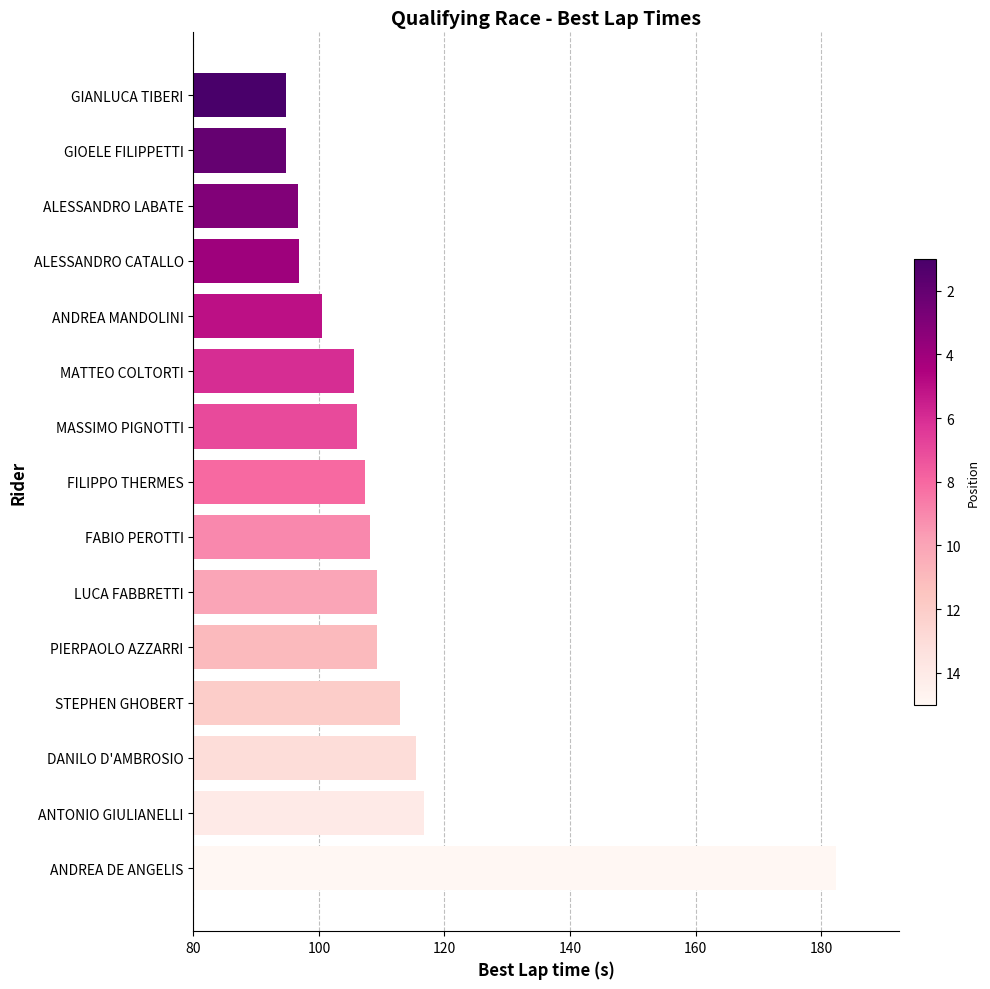

Read the value at ALESSANDRO CATALLO.

96.8